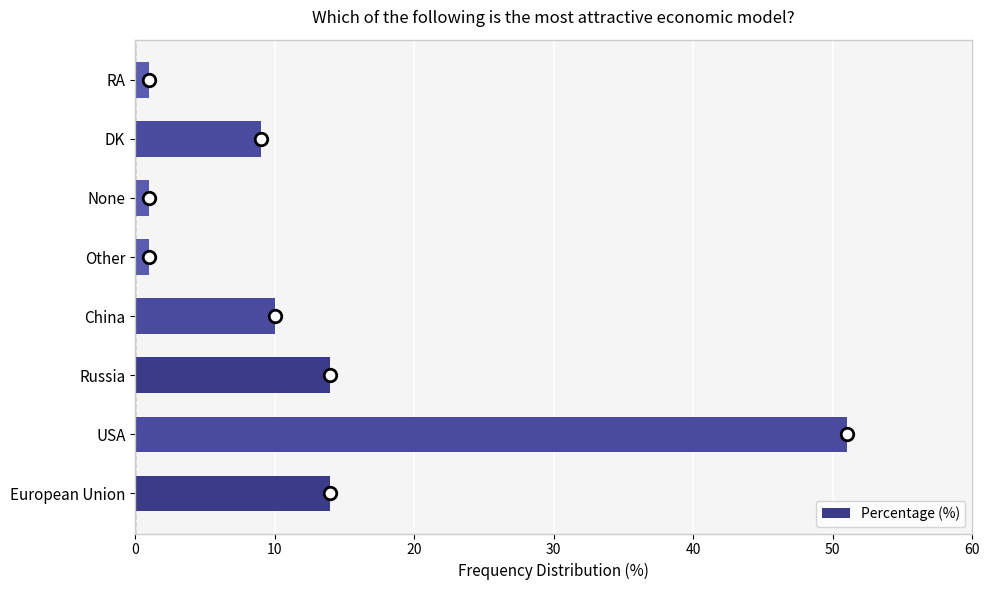

What is the maximum value shown in the chart?

51